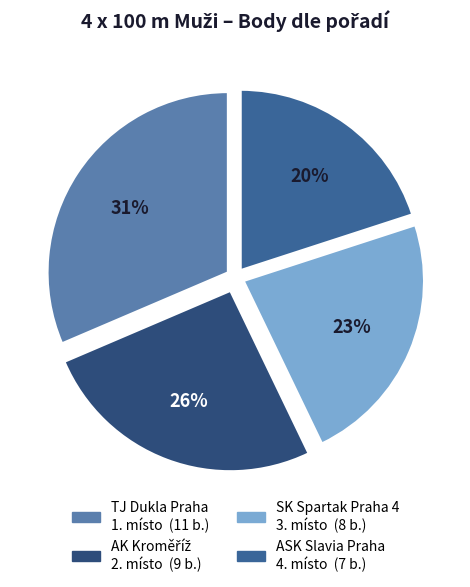

Is there a majority slice in this chart?

No